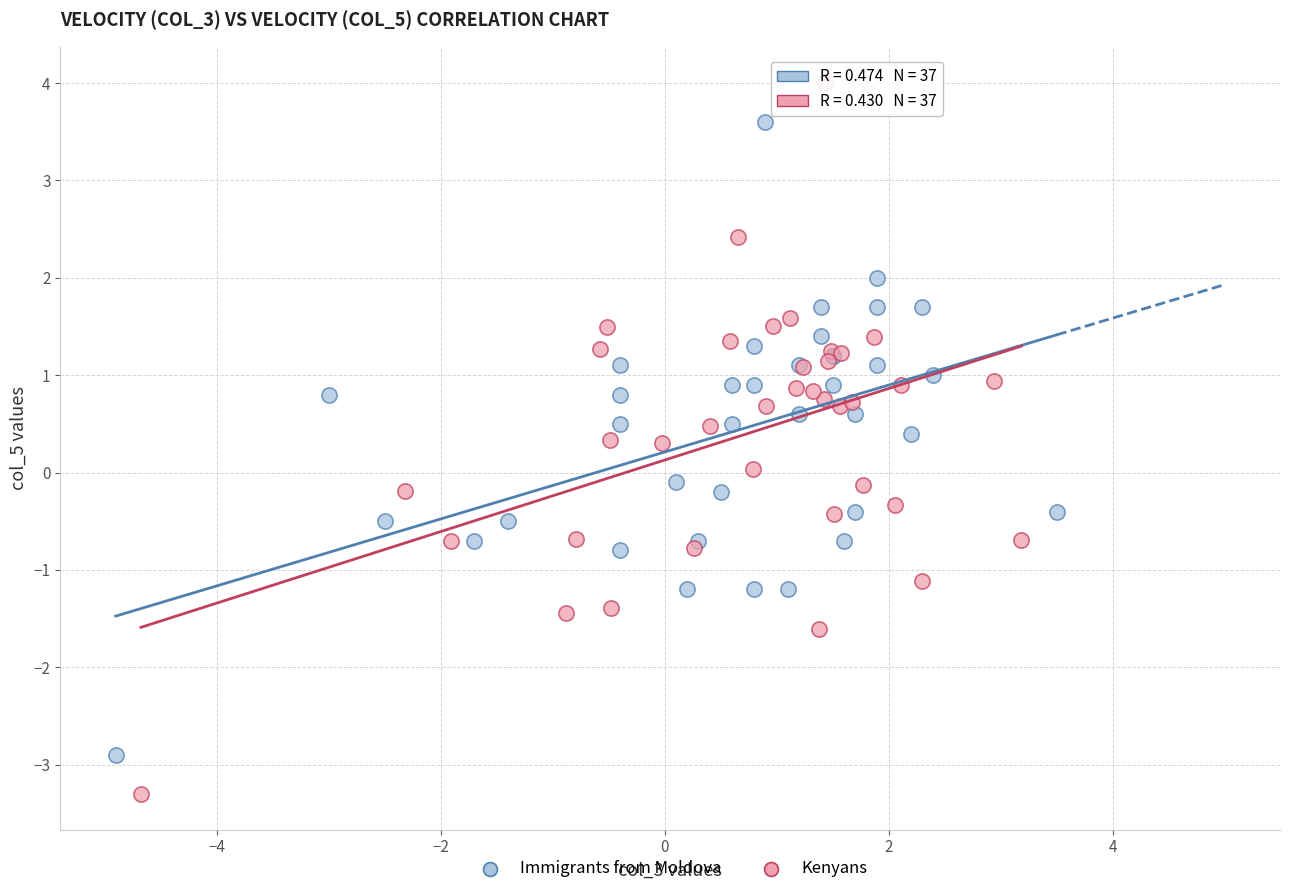

Which series contains the lowest Y value?

Kenyans